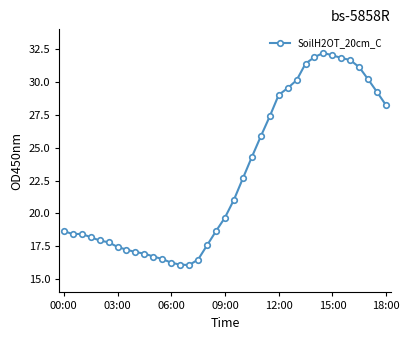

True or false: there are more than 0 points higher than both neighbors.

True